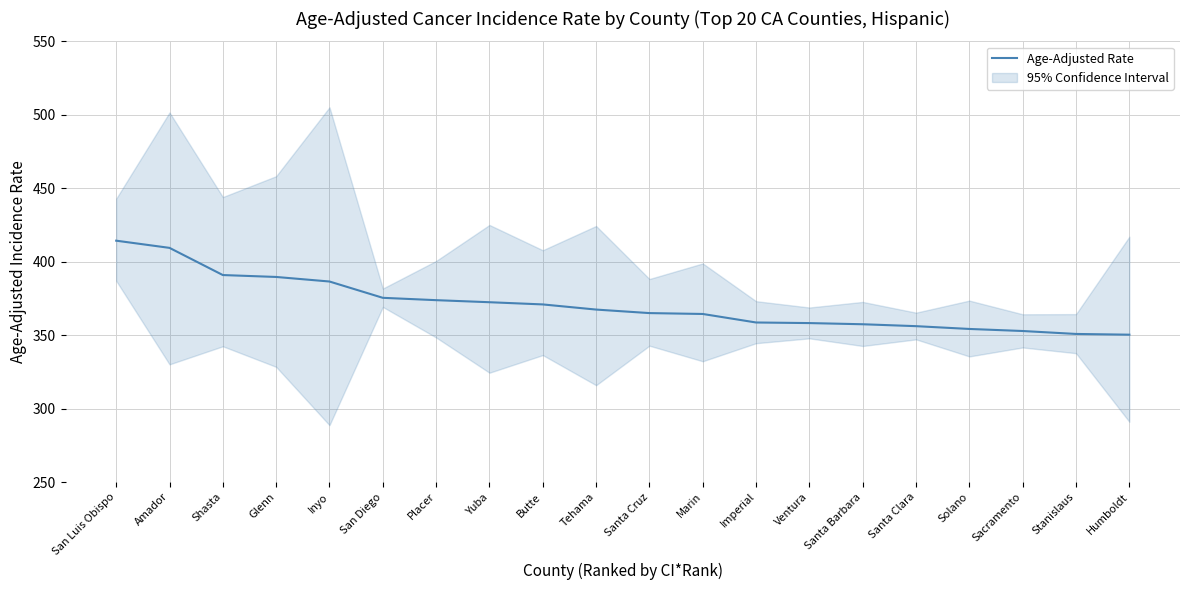

Rank the categories by value from highest to lowest.

San Luis Obispo, Amador, Shasta, Glenn, Inyo, San Diego, Placer, Yuba, Butte, Tehama, Santa Cruz, Marin, Imperial, Ventura, Santa Barbara, Santa Clara, Solano, Sacramento, Stanislaus, Humboldt